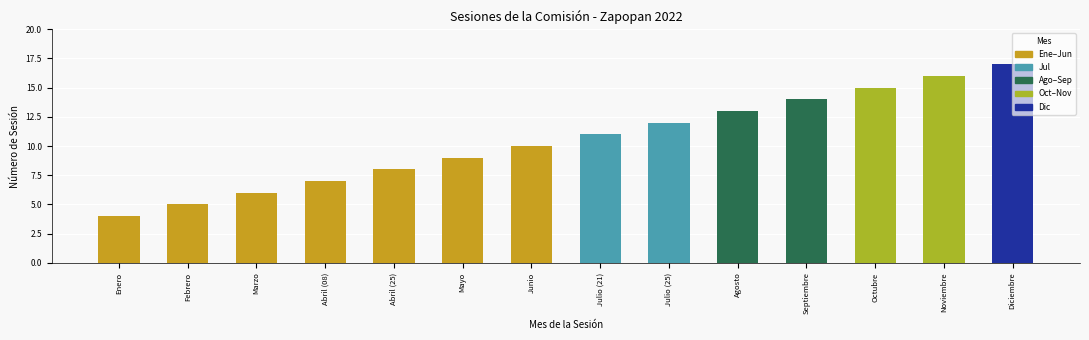

What is the greatest value displayed?

17